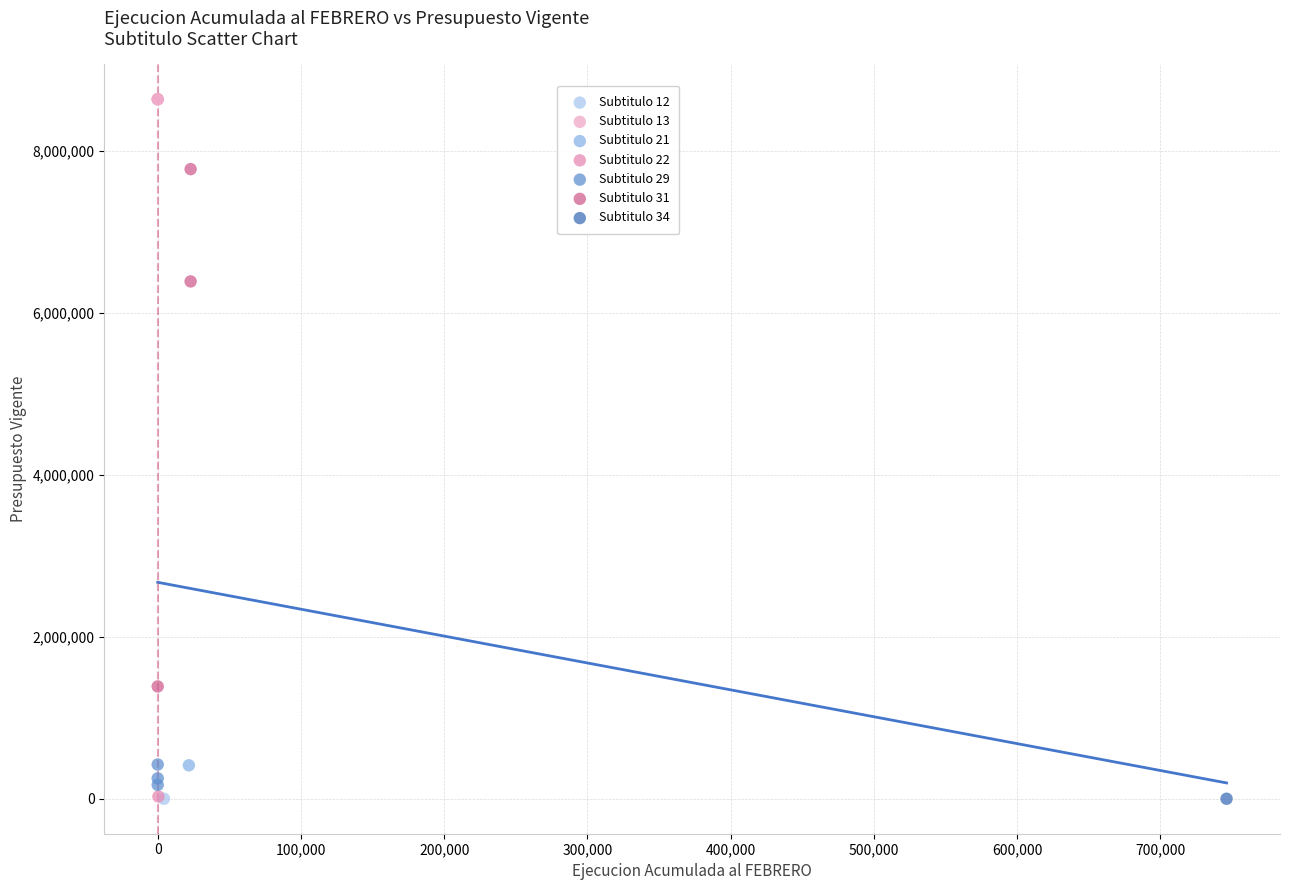

What are all the series names shown in the legend?

Subtitulo 12, Subtitulo 13, Subtitulo 21, Subtitulo 22, Subtitulo 29, Subtitulo 31, Subtitulo 34